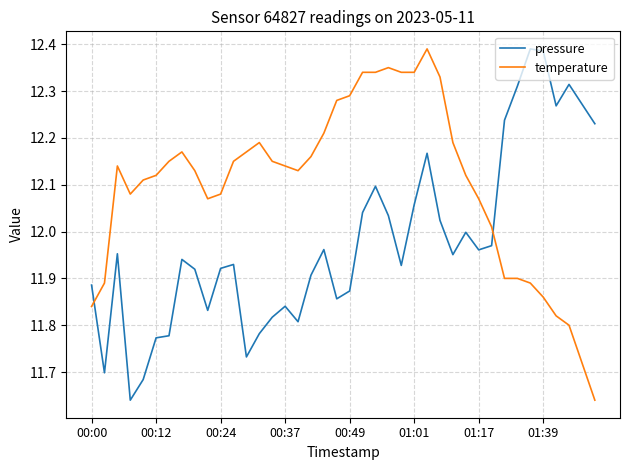

How many intersections are there between pressure and temperature?

2